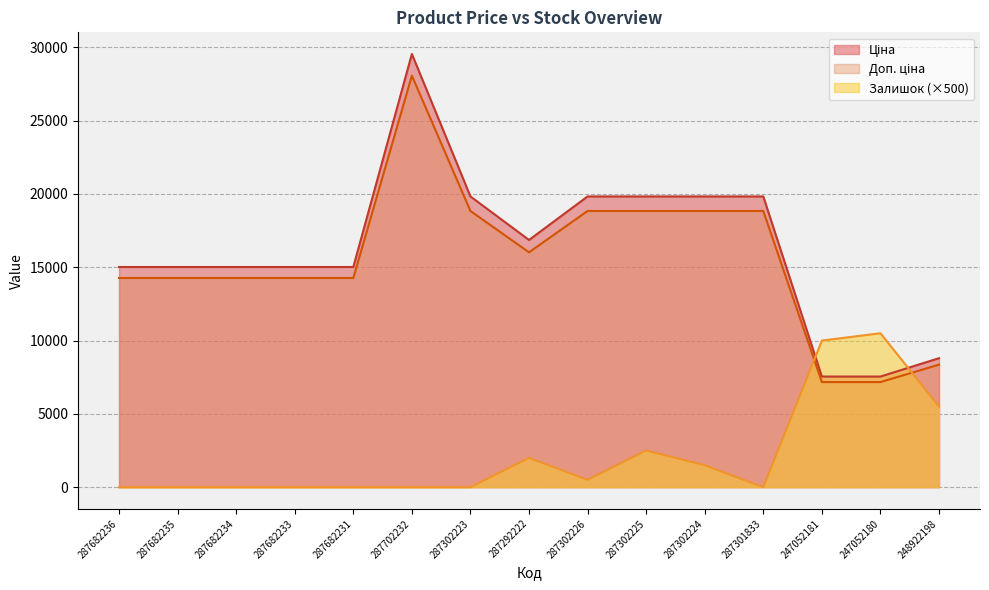

At which category is the sum across all series the highest?

287702232